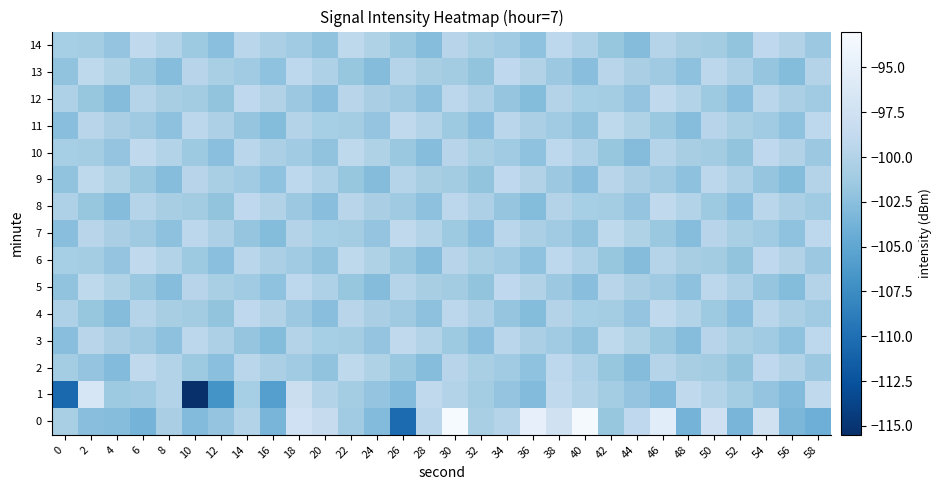

What is the difference between the highest and lowest values at 0?

10.3